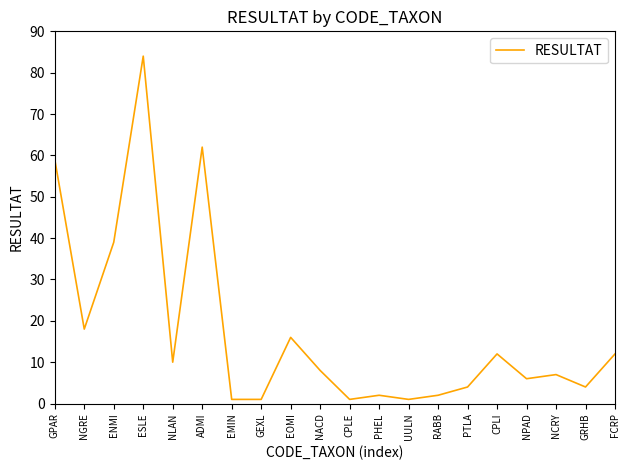

Reading right to left, list all the values displayed in this chart.

FCRP=12	GRHB=4	NCRY=7	NPAD=6	CPLI=12	PTLA=4	RABB=2	UULN=1	PHEL=2	CPLE=1	NACD=8	EOMI=16	GEXL=1	EMIN=1	ADMI=62	NLAN=10	ESLE=84	ENMI=39	NGRE=18	GPAR=59